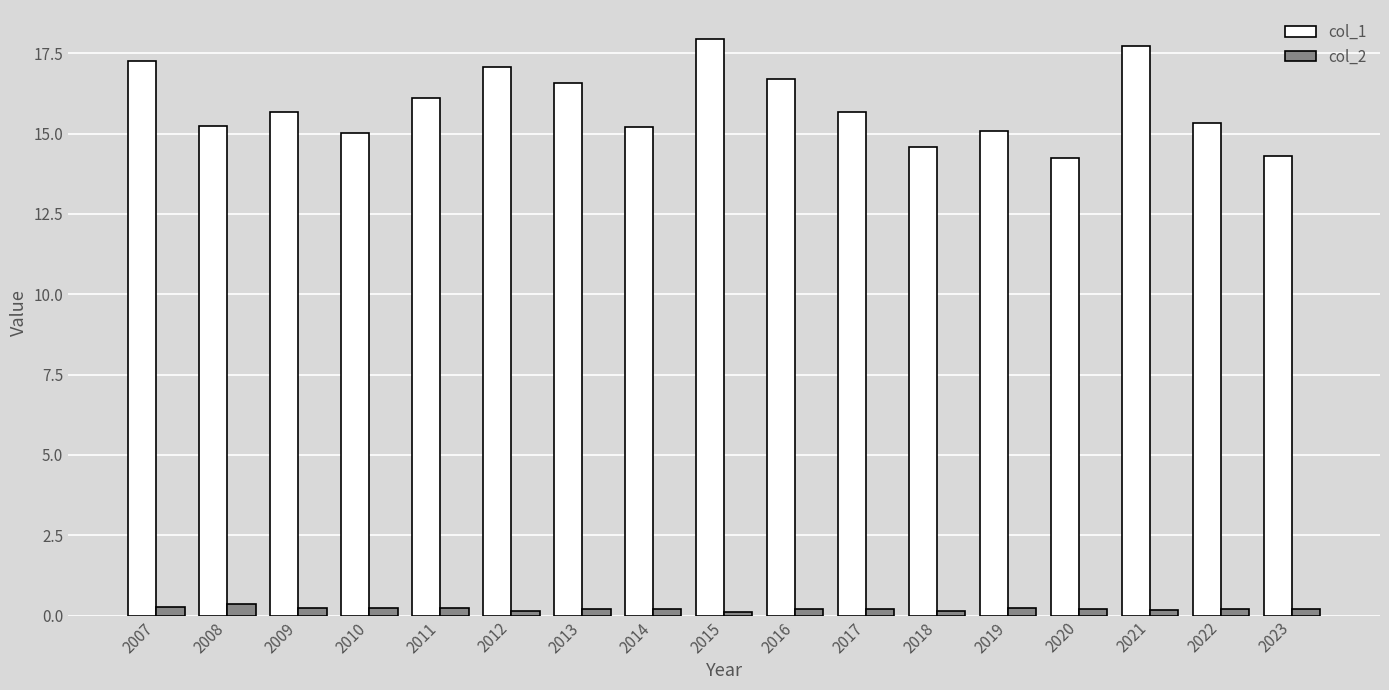

Is the value of col_1 at 2014 greater than the value of col_2 at 2022?

Yes